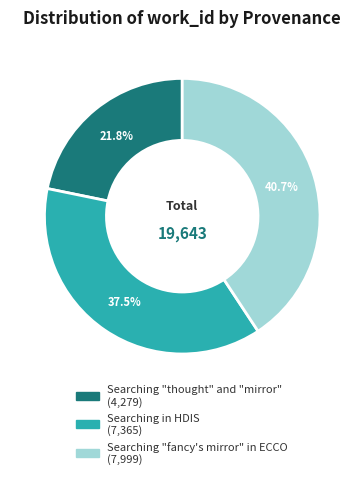

Which category has the smallest portion of the pie?

Searching "thought" and "mirror"